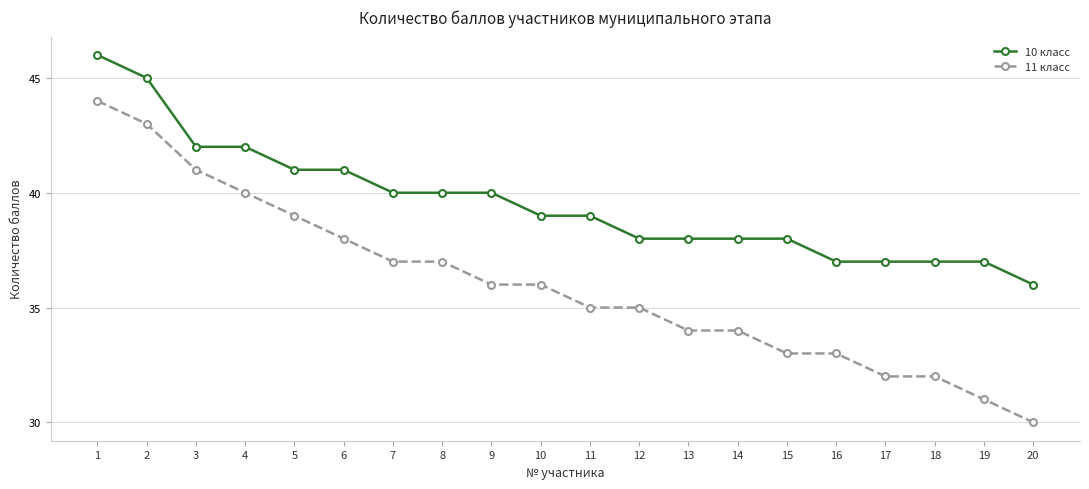

What is the difference between the highest and lowest values at 7?

3